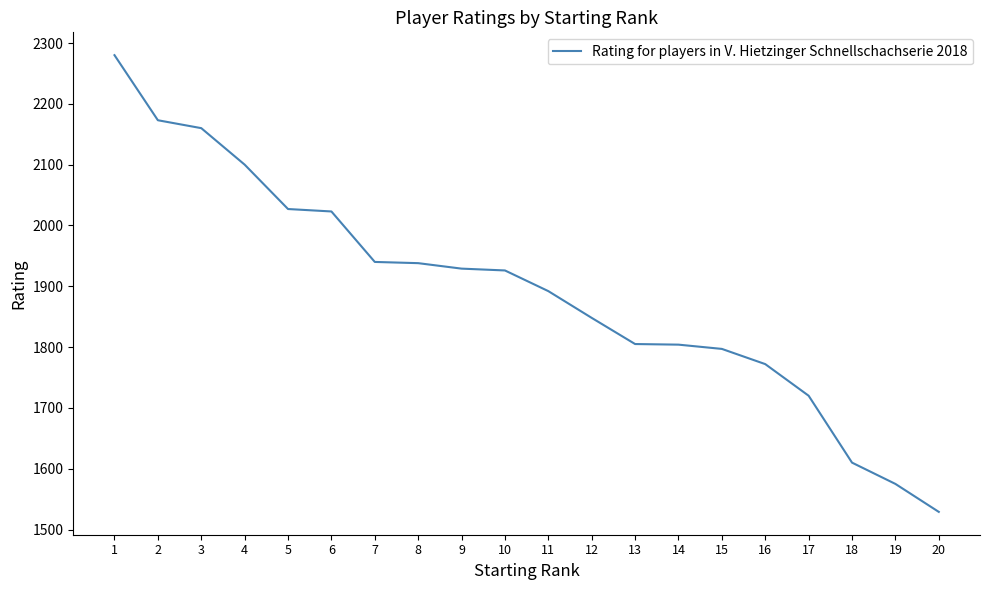

Count the number of data series in this chart.

1